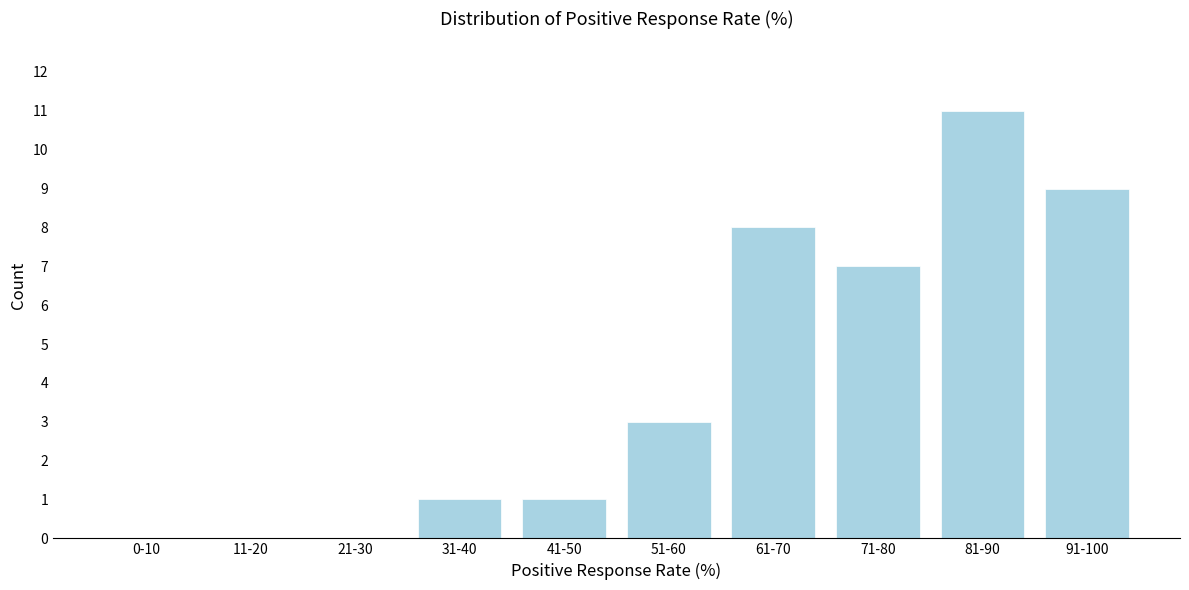

Reading left to right, extract all data points from this chart.

0-10=0	11-20=0	21-30=0	31-40=1	41-50=1	51-60=3	61-70=8	71-80=7	81-90=11	91-100=9